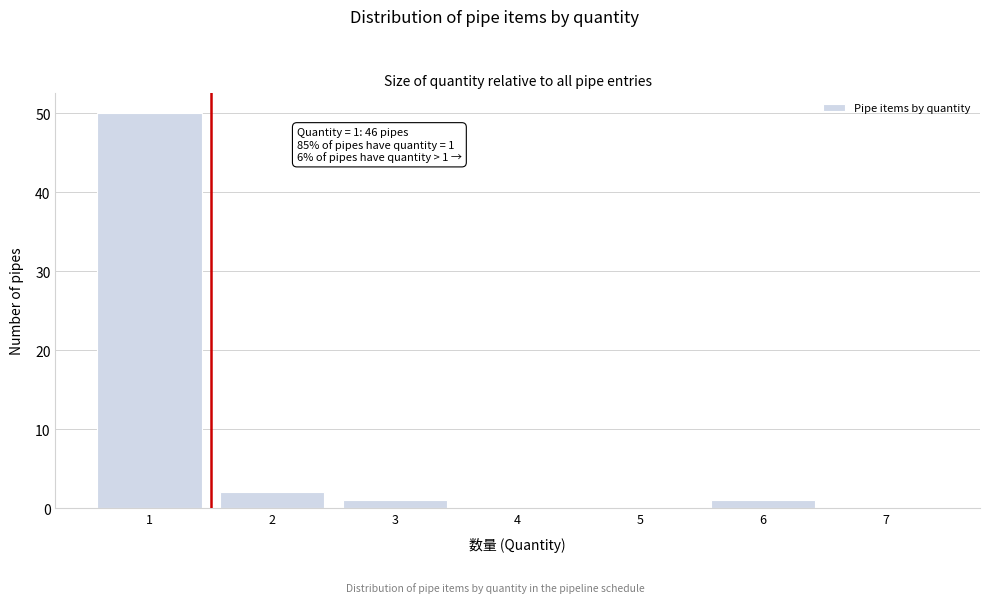

Reading left to right, transcribe all the data shown in this chart.

1=50	2=2	3=1	4=0	5=0	6=1	7=0